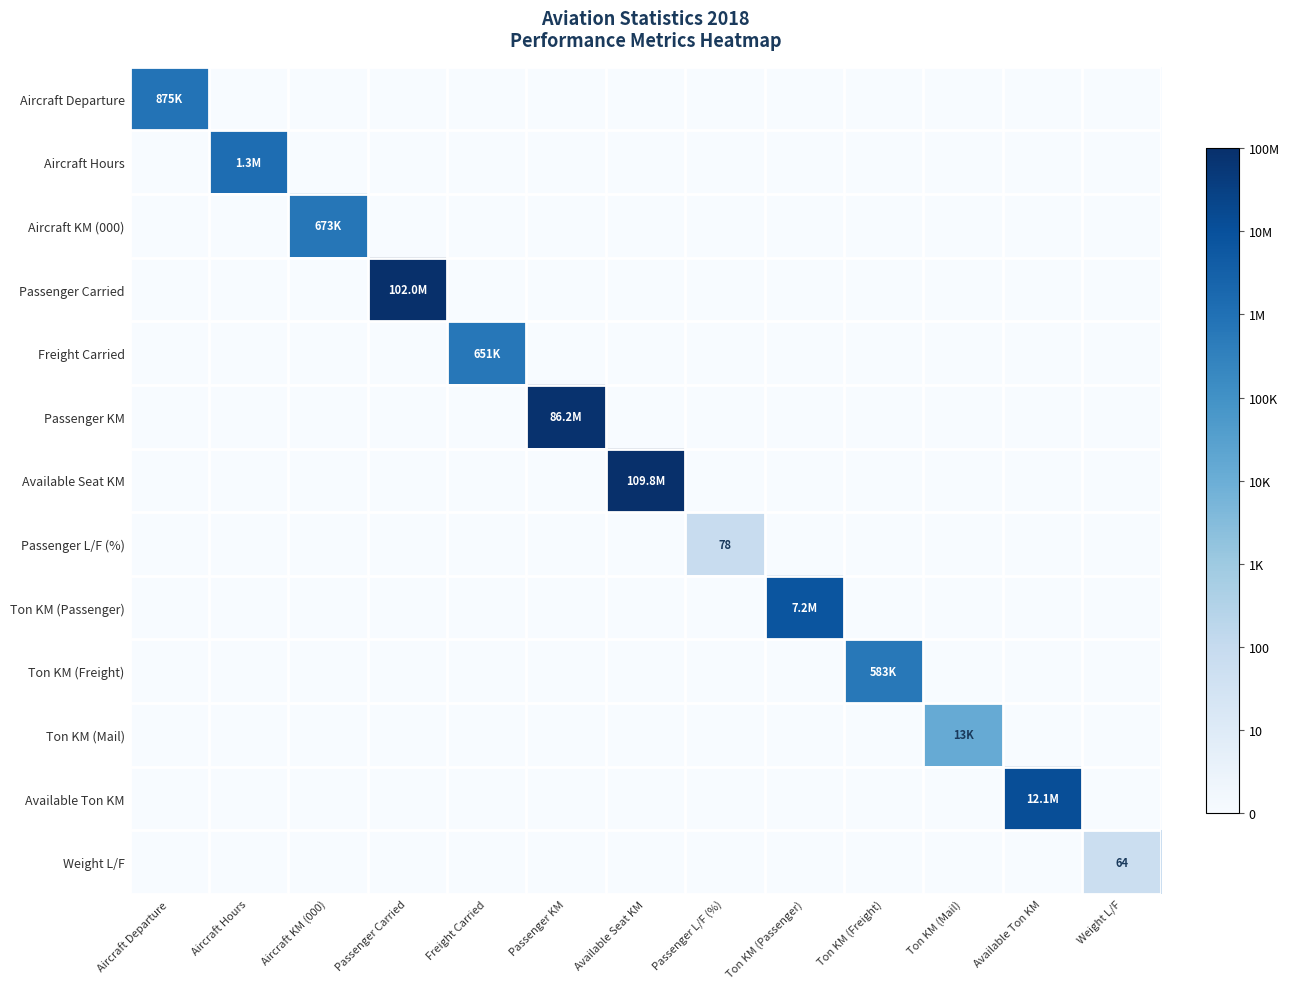

The value of Available Seat KM at Available Ton KM is 0.0. True or false?

True